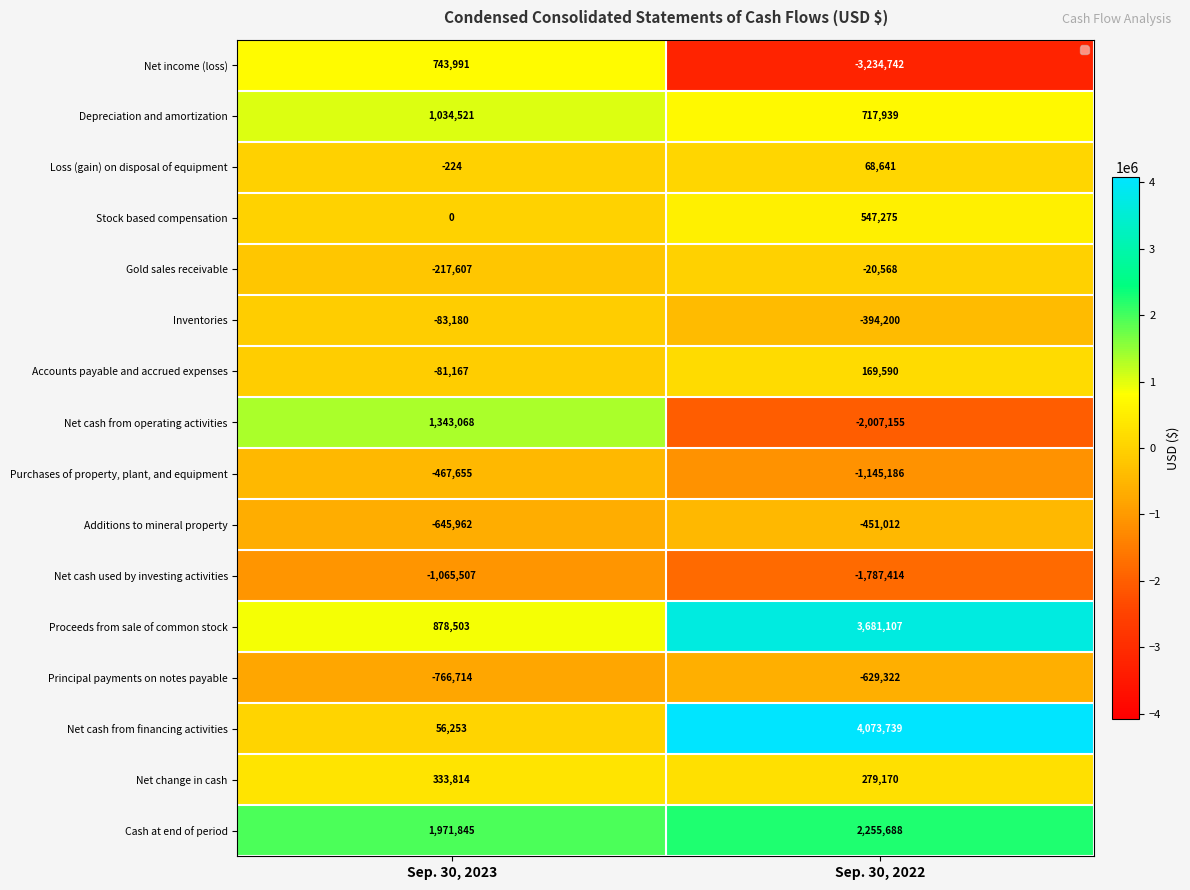

Rank the categories by Net change in cash value from highest to lowest.

Sep. 30, 2023, Sep. 30, 2022